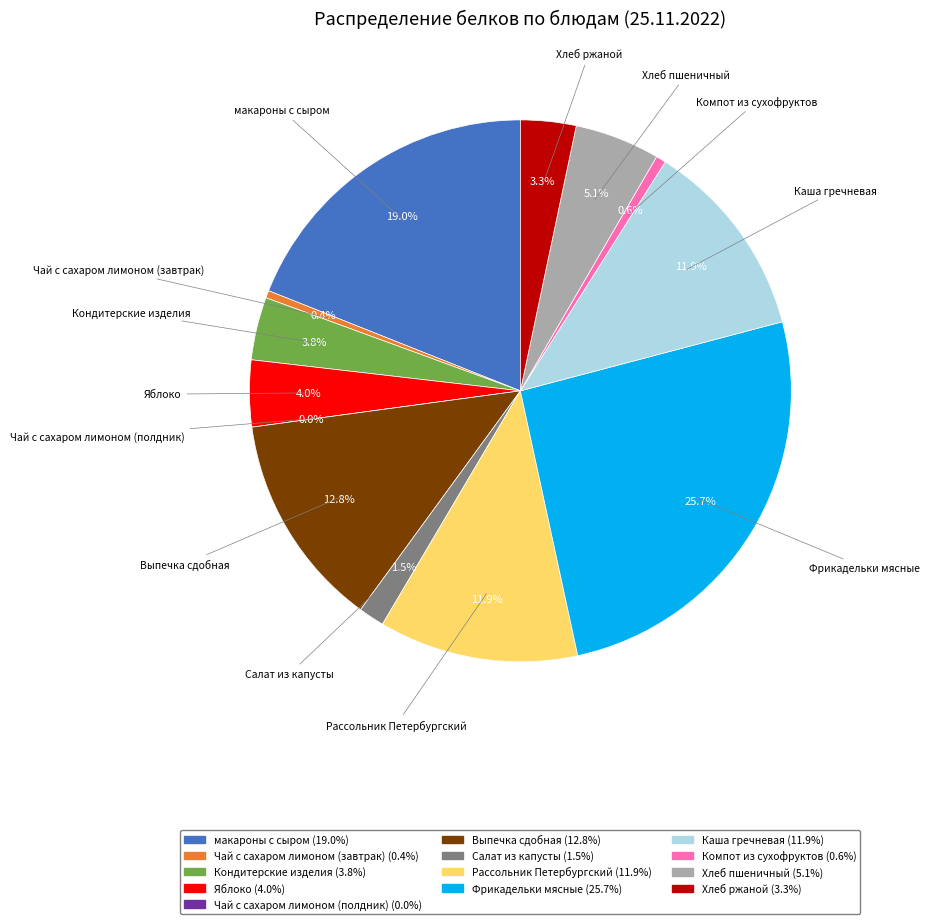

Approximately how many times larger is the value at Кондитерские изделия compared to Каша гречневая?

0.3